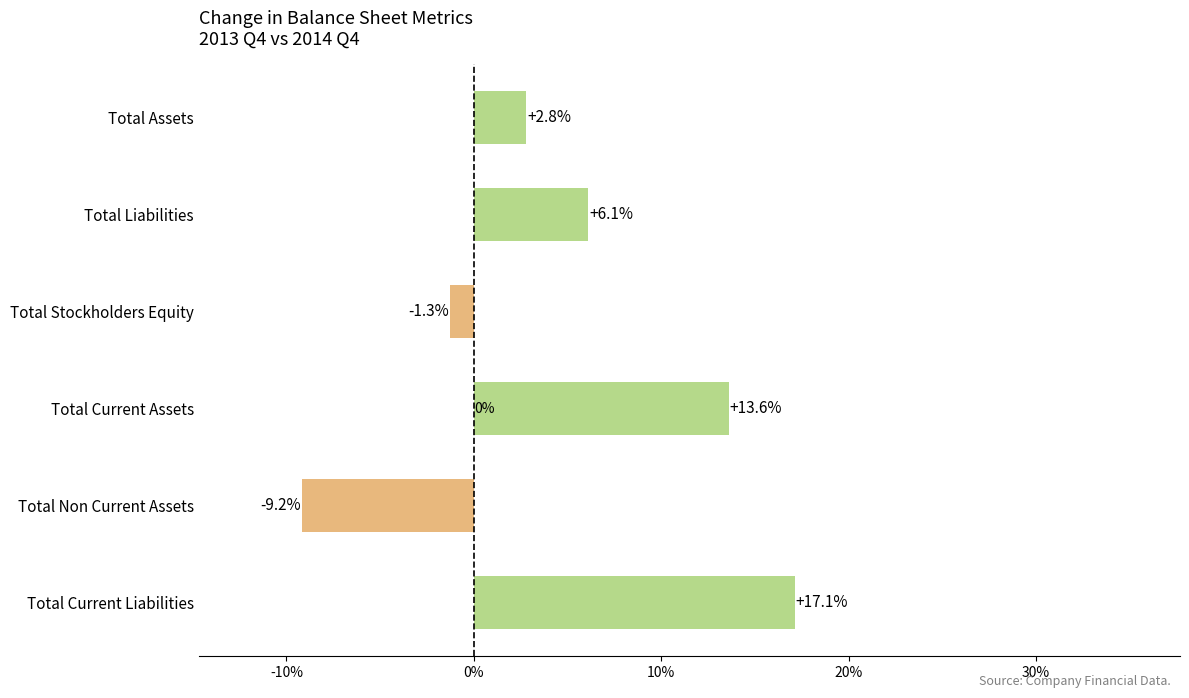

What is the label of the 5th bar from the top?

Total Non Current Assets